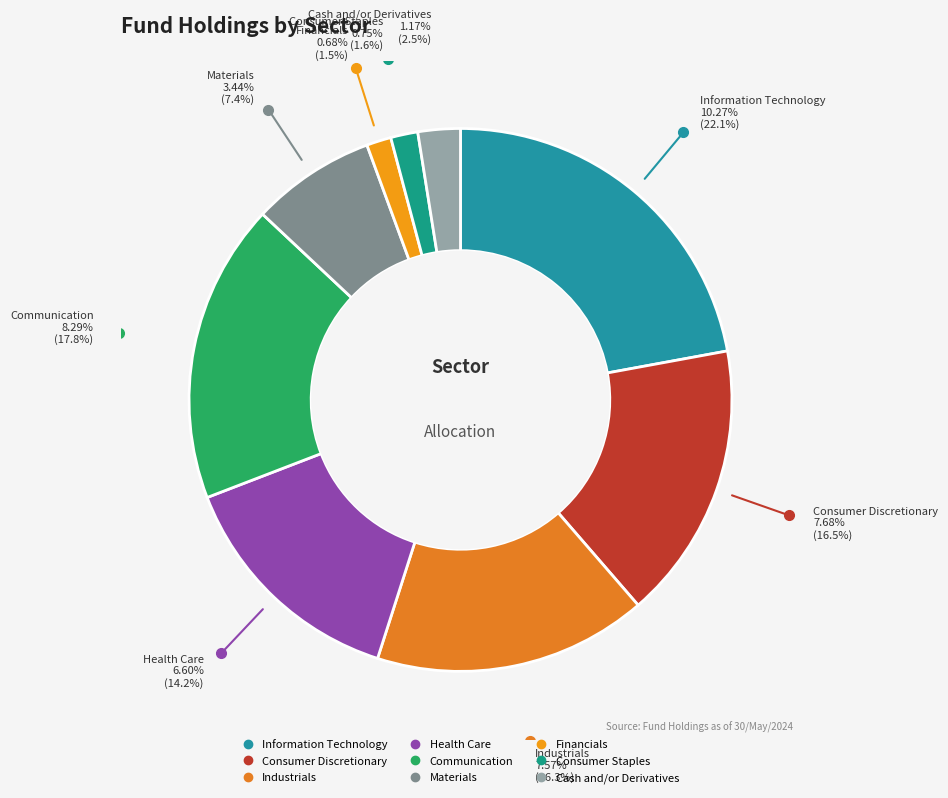

Which slice is the largest?

Information Technology